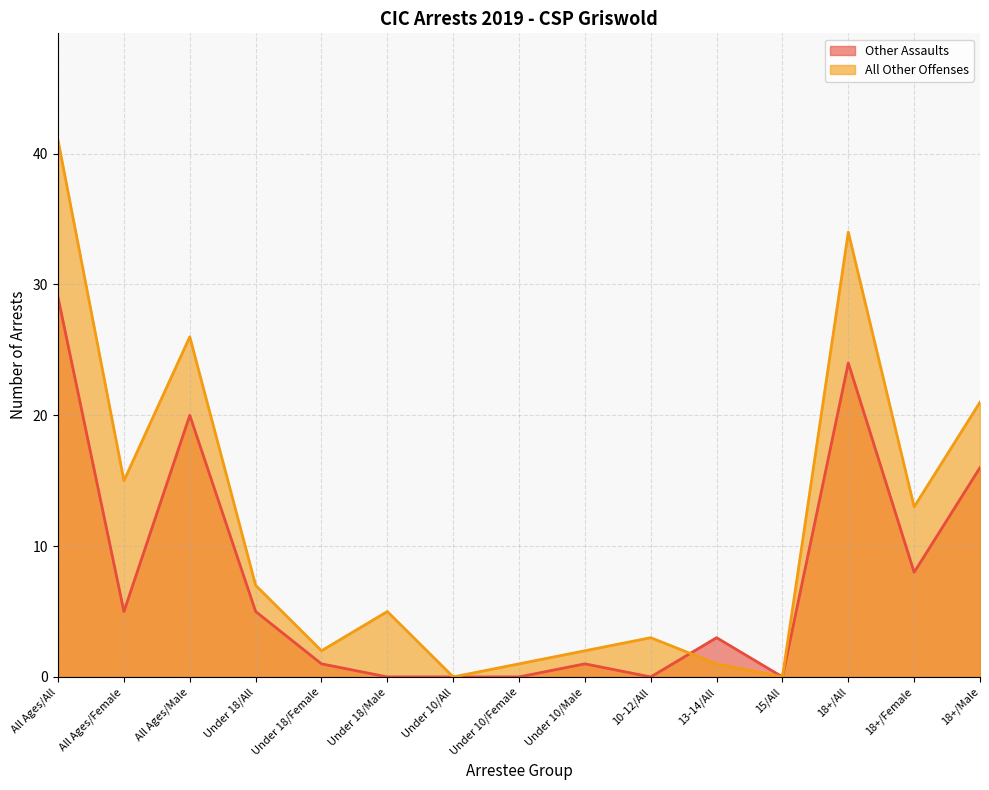

What are all the series names shown in the legend?

Other Assaults, All Other Offenses